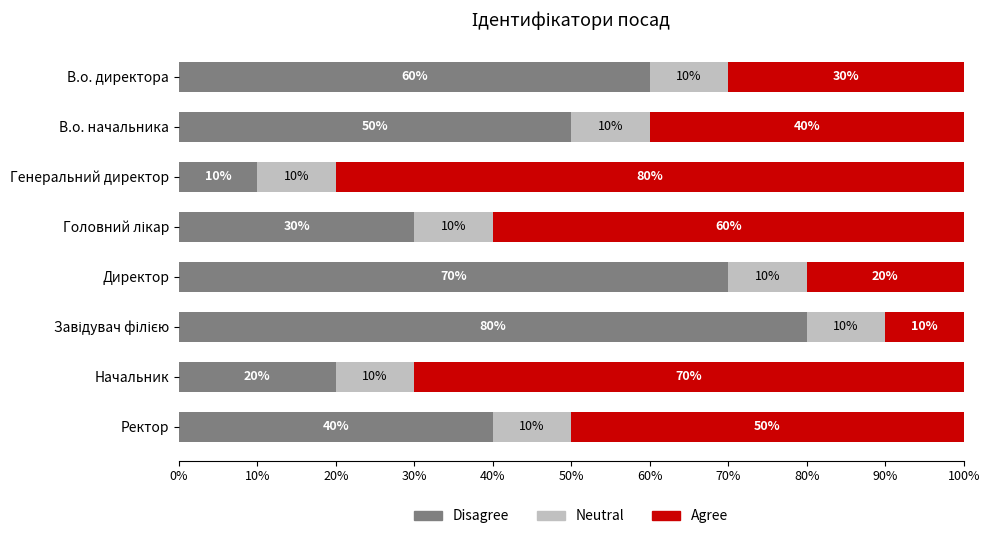

What is the sum of all Disagree values?

360